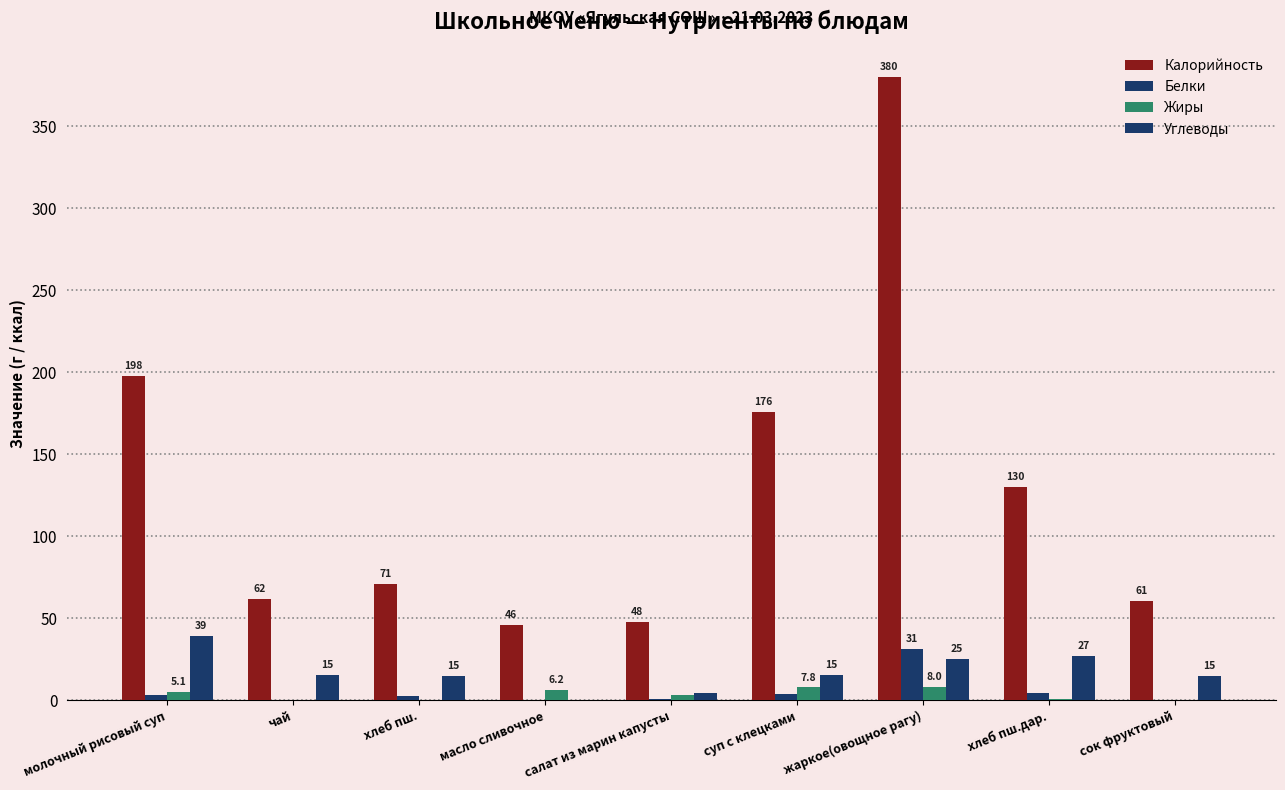

Which category has the lowest value in the Калорийность series?

масло сливочное